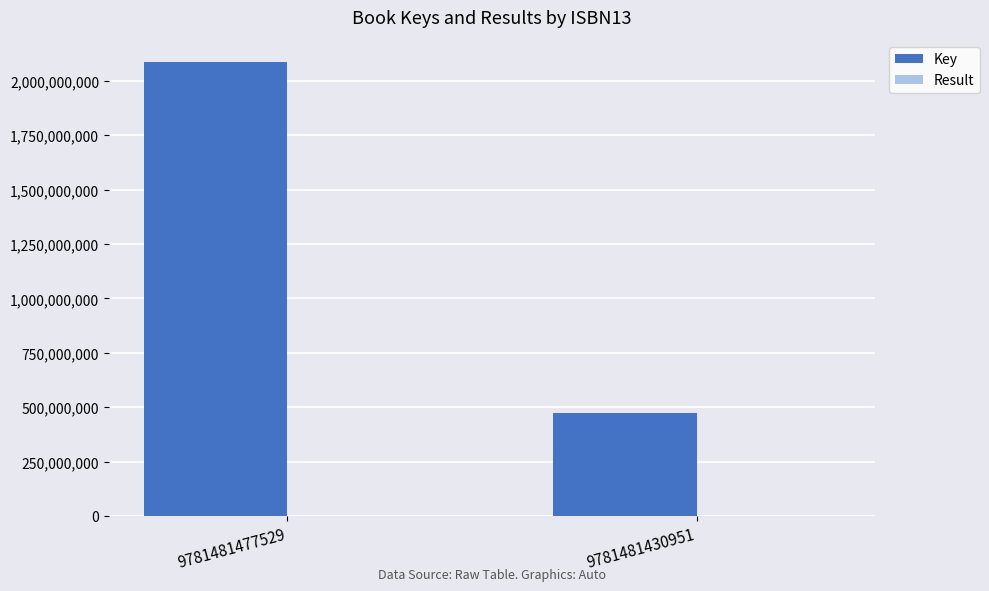

Which category has the highest value across all series?

9781481477529